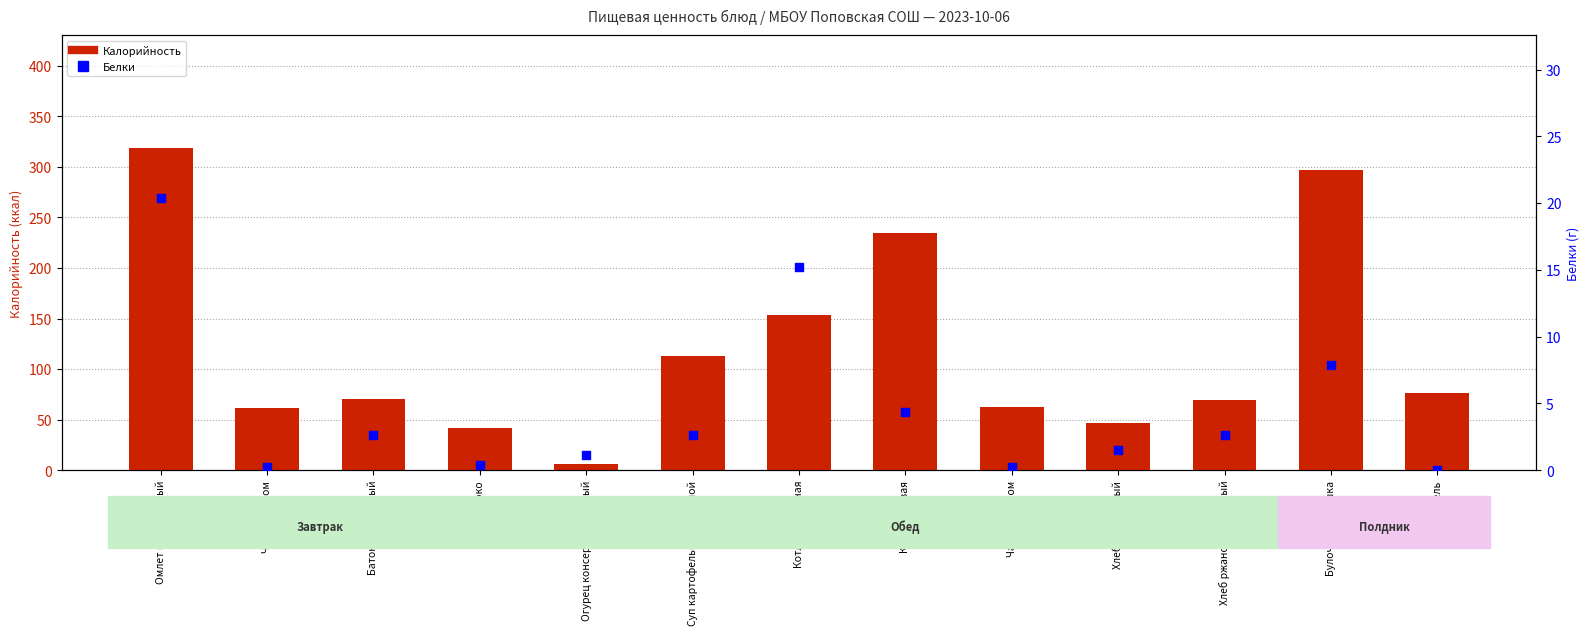

What are all the series names shown in the legend?

Калорийность, Белки